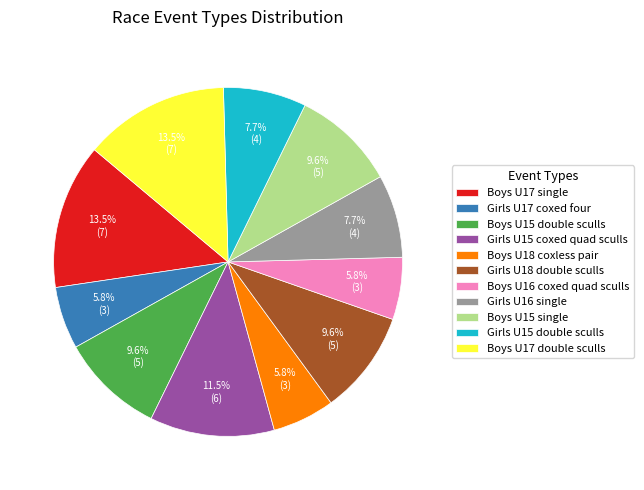

Between Boys U17 double sculls and Girls U18 double sculls, which is larger?

Boys U17 double sculls